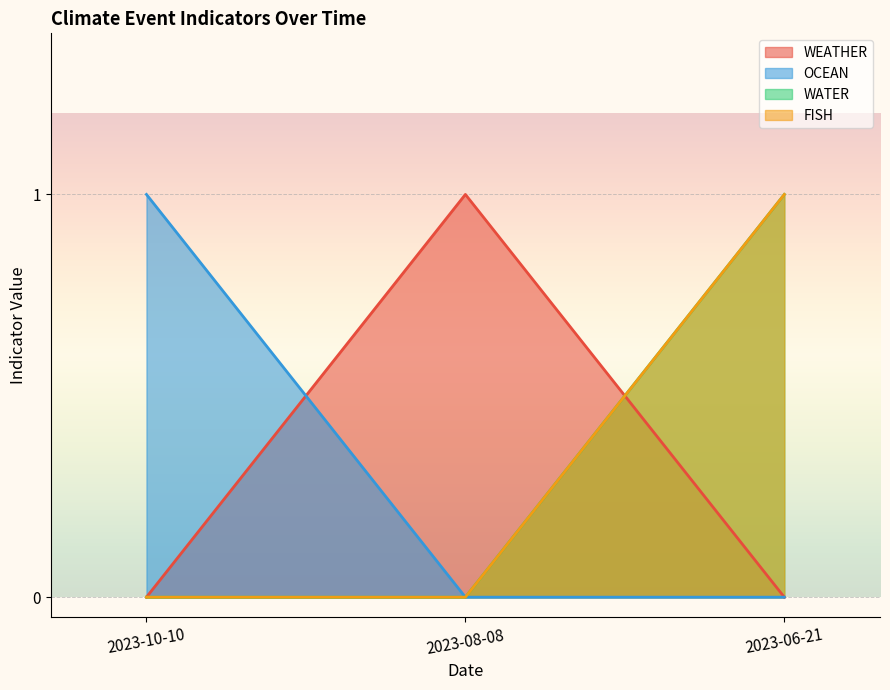

Which category has the lowest value in the FISH series?

2023-10-10